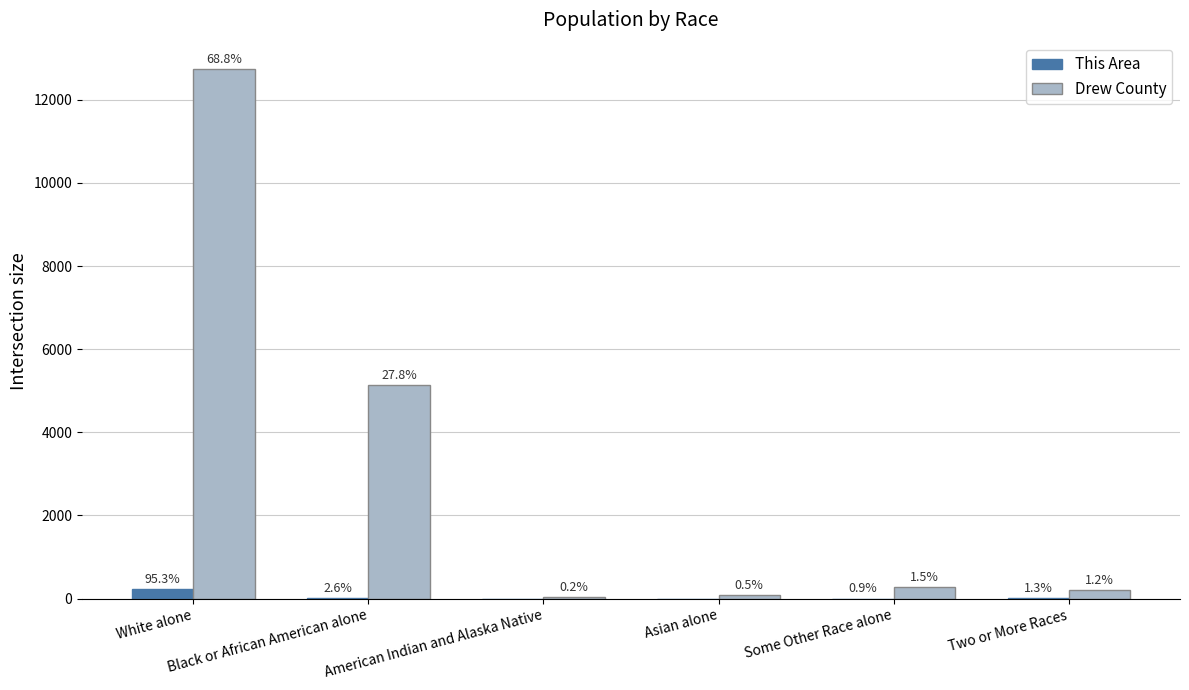

What are all the series names shown in the legend?

This Area, Drew County